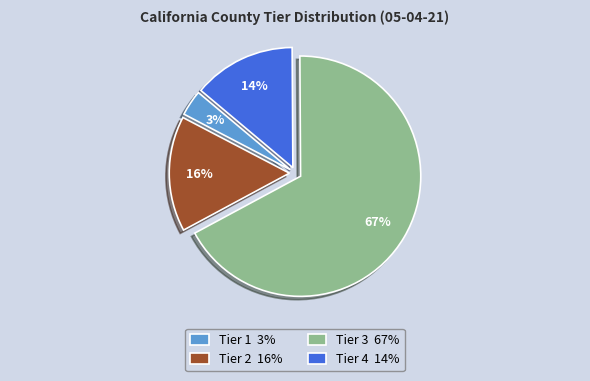

How many segments does this pie chart have?

4